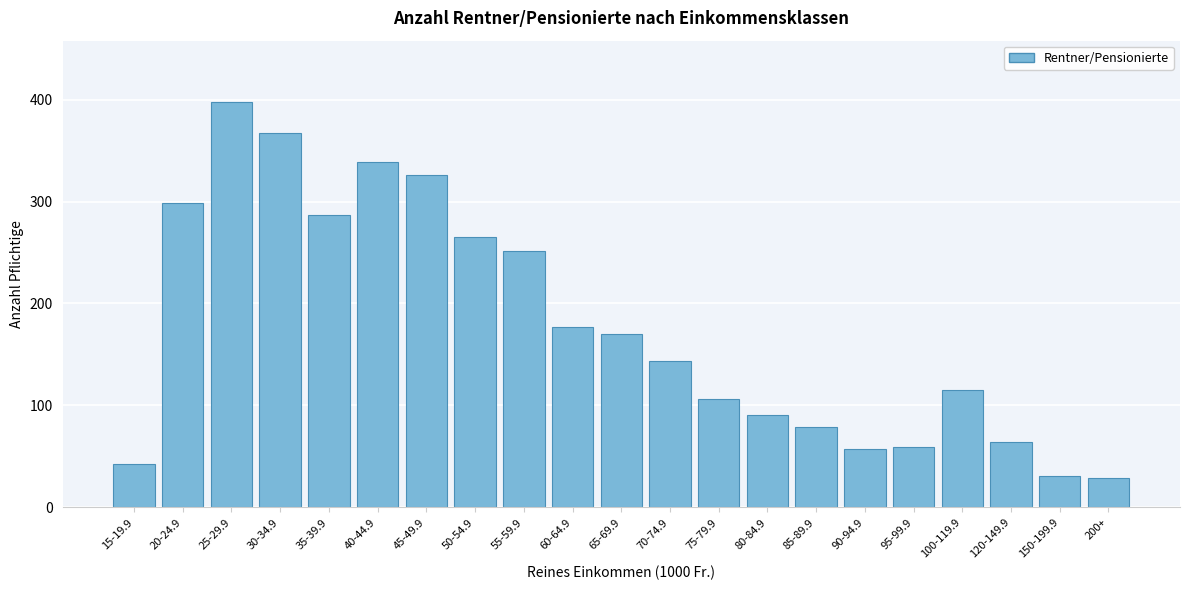

Reading left to right, transcribe all the data shown in this chart.

15-19.9=43	20-24.9=299	25-29.9=398	30-34.9=367	35-39.9=287	40-44.9=339	45-49.9=326	50-54.9=265	55-59.9=251	60-64.9=177	65-69.9=170	70-74.9=144	75-79.9=106	80-84.9=91	85-89.9=79	90-94.9=57	95-99.9=59	100-119.9=115	120-149.9=64	150-199.9=31	200+=29